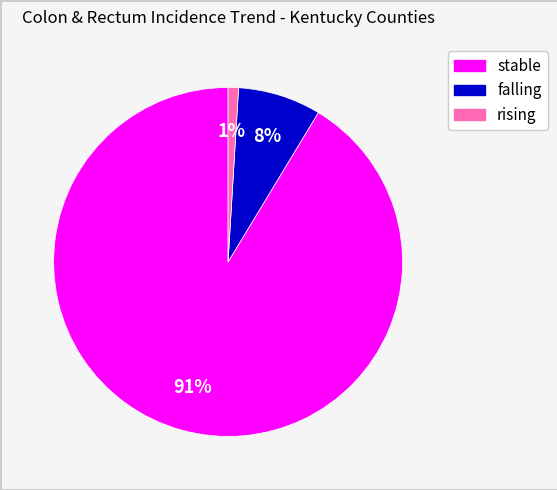

Is it true that falling is 8% of the pie?

True